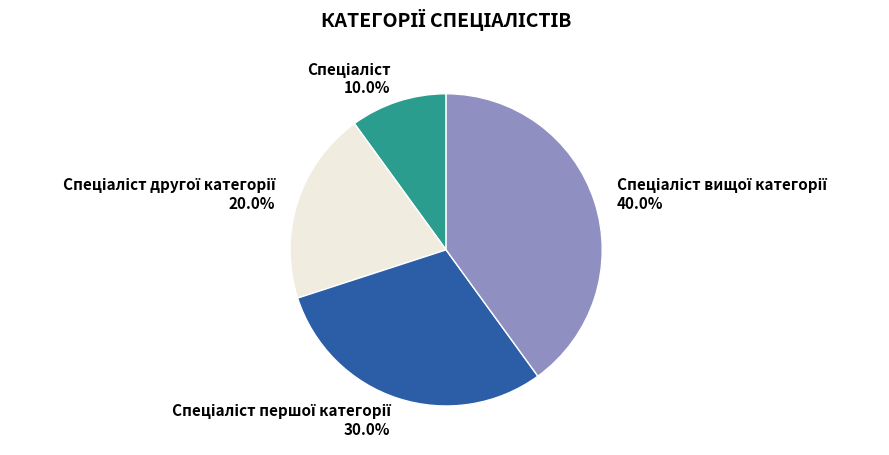

Is there any slice that represents more than half of the pie?

No